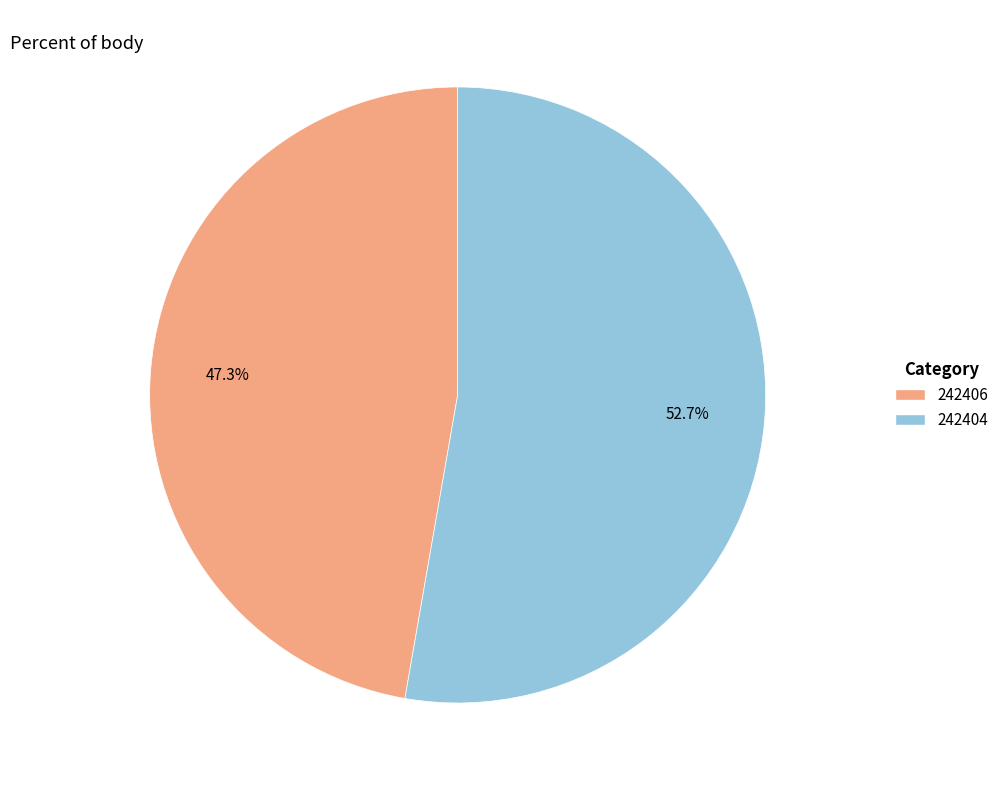

Rank the categories by value from highest to lowest.

242404, 242406